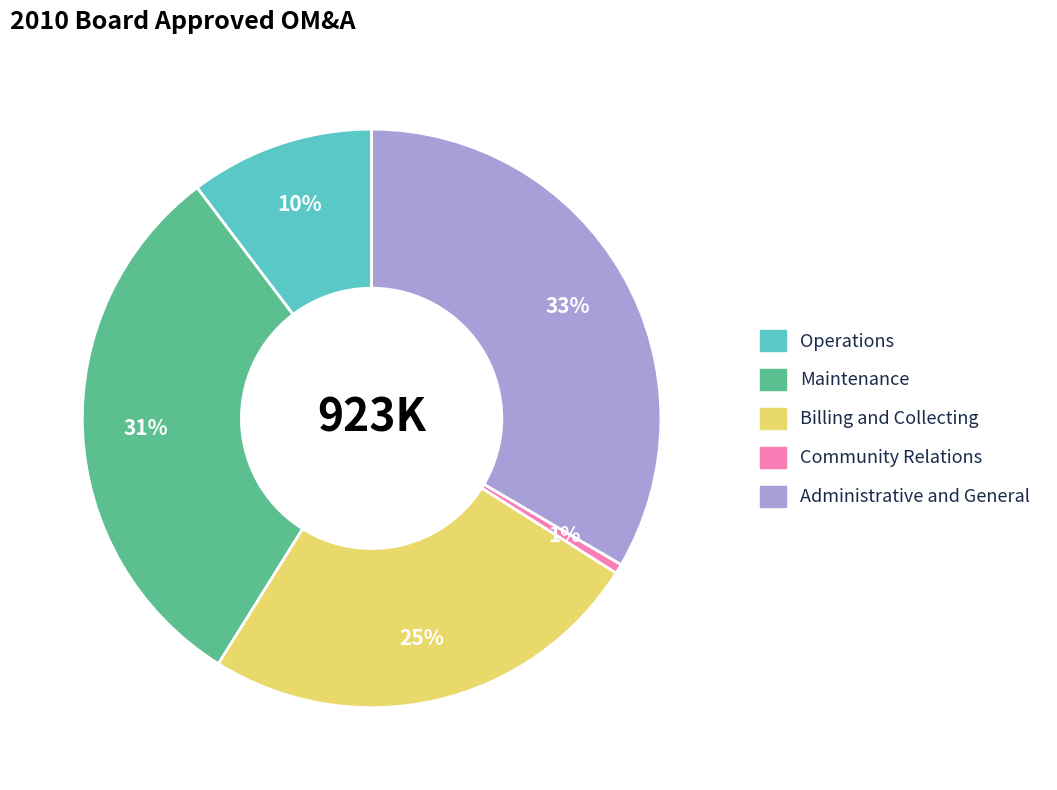

The Community Relations slice represents 11% of the pie. True or false?

False